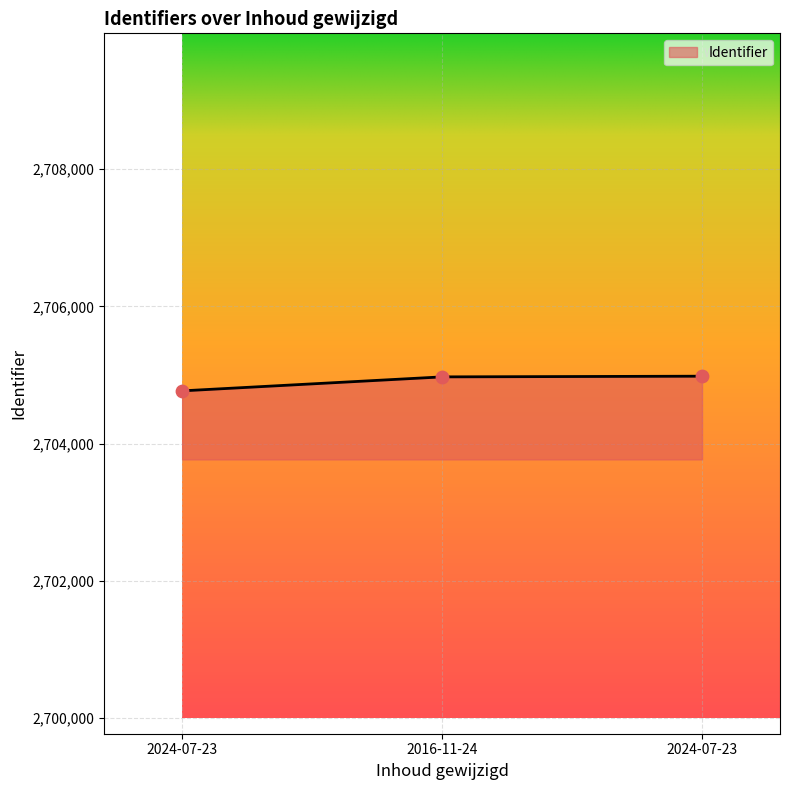

Between 2024-07-23 and 2016-11-24, which is larger?

2016-11-24